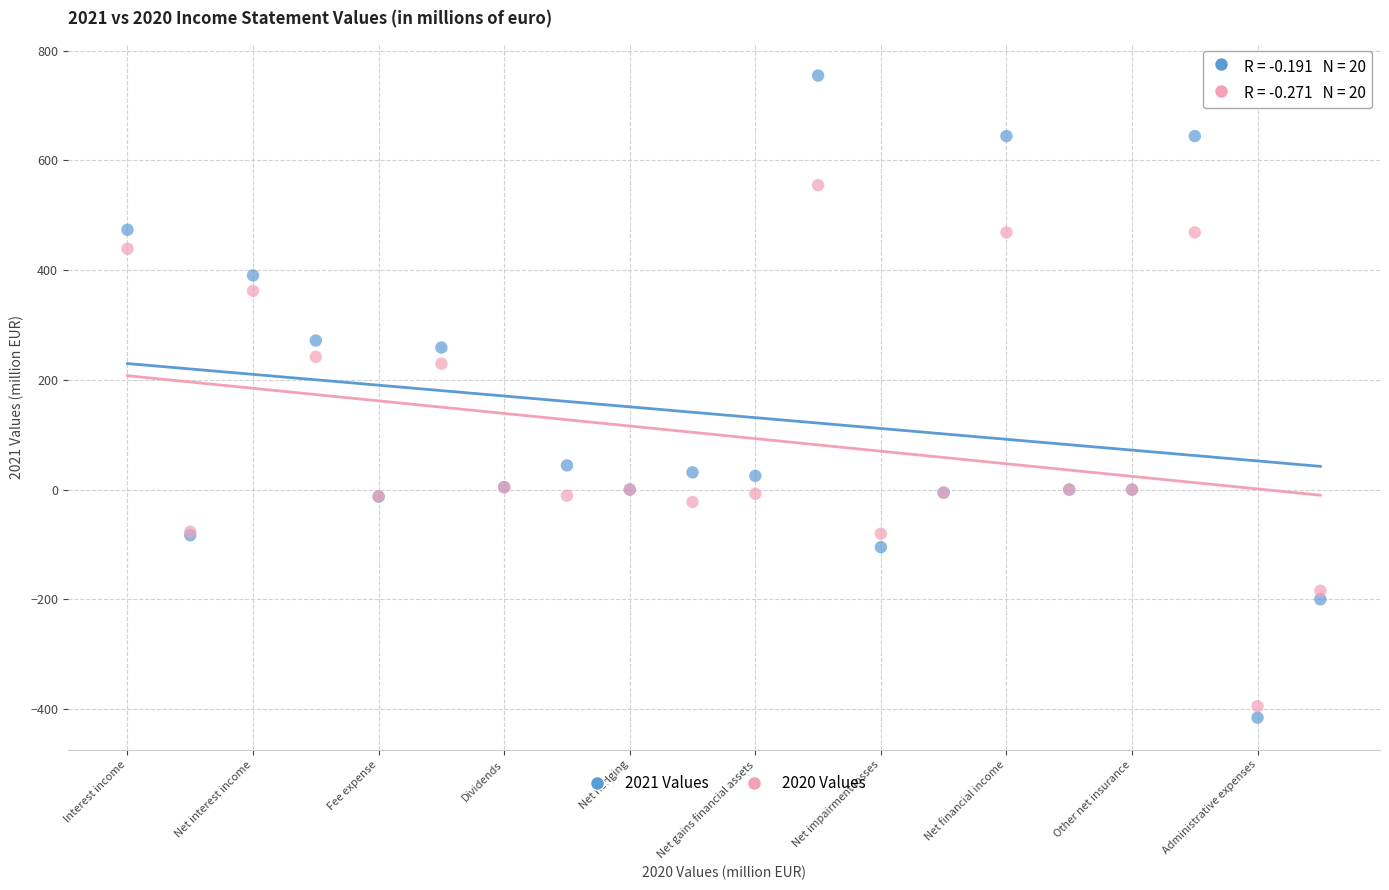

Which series has the largest Y range (max minus min)?

2021 Values